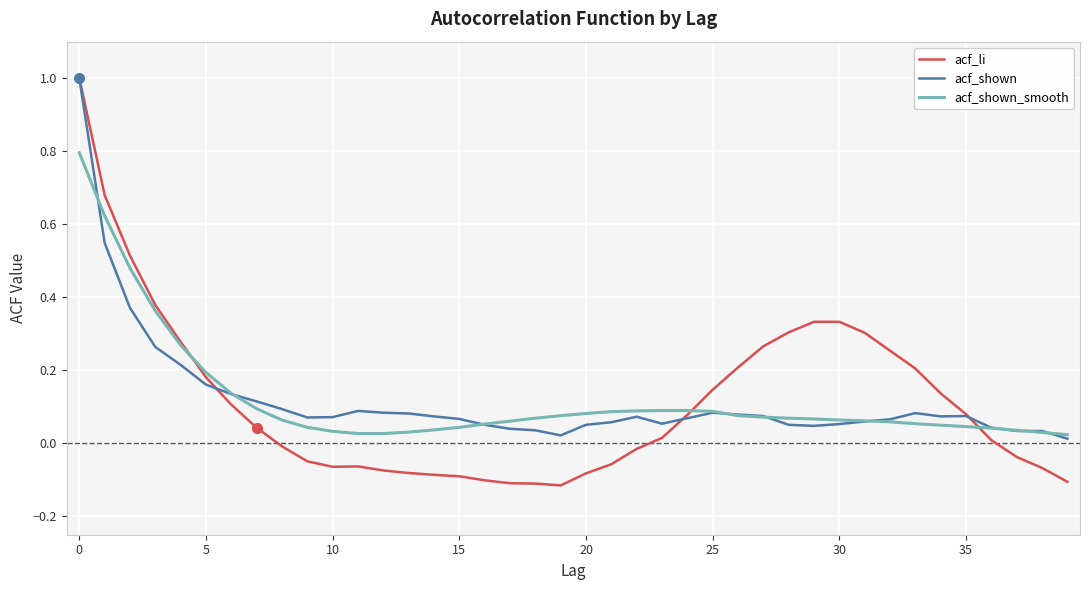

How many series are shown in this chart?

3